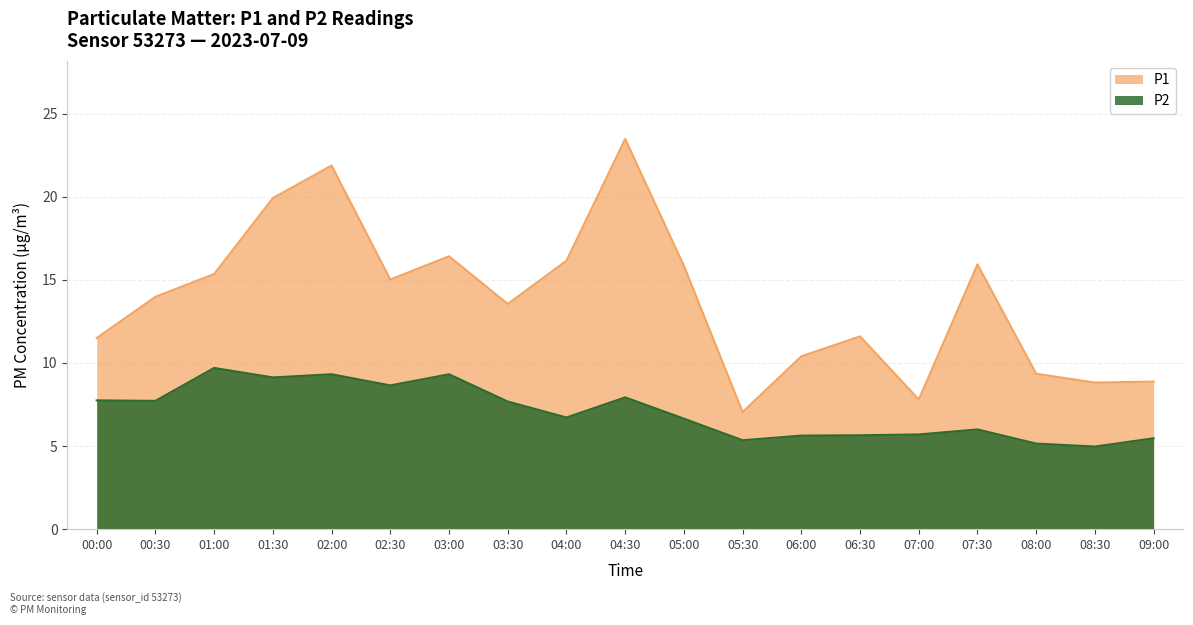

What is the approximate value of P2 at 01:00?

9.7